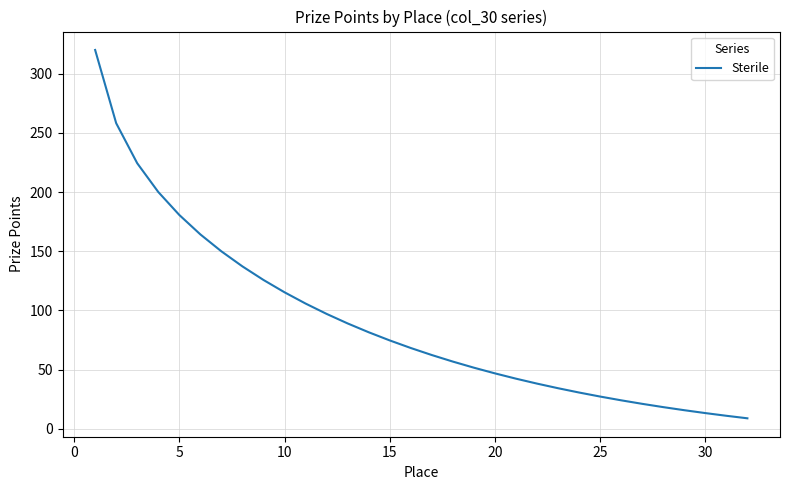

What is the minimum value shown in the chart?

8.8